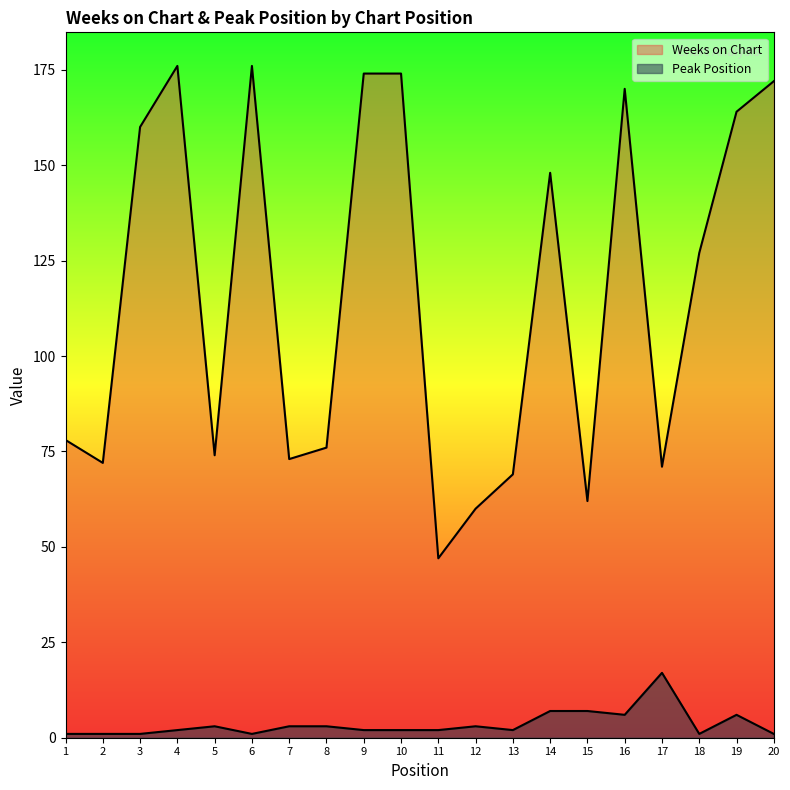

What is the sum of all Peak Position values?

71